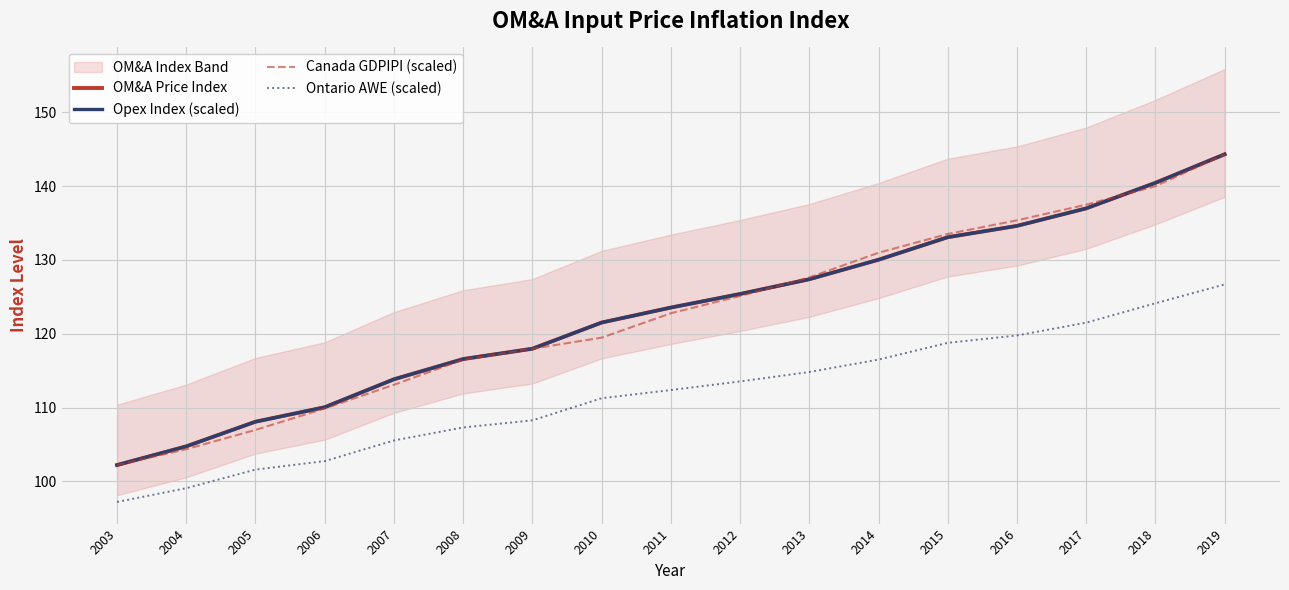

How many data points in Ontario AWE (scaled) are less than 112?

8